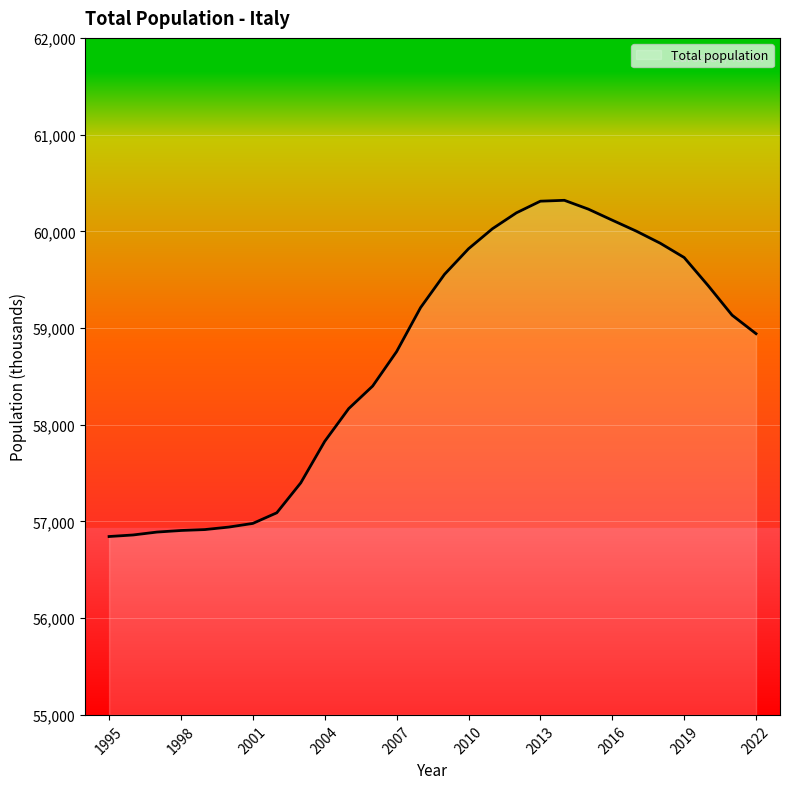

What is the difference between the maximum and minimum values?

3476.4